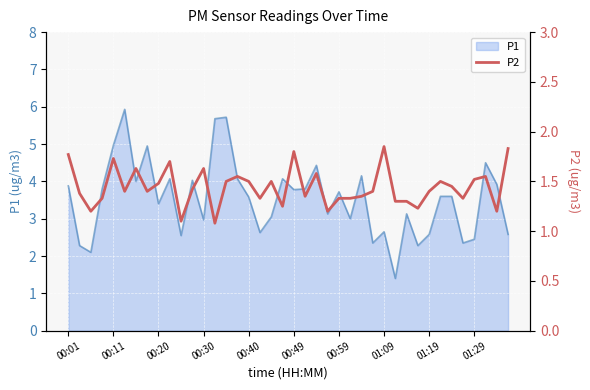

What is the lowest value of the P1 series?

1.4